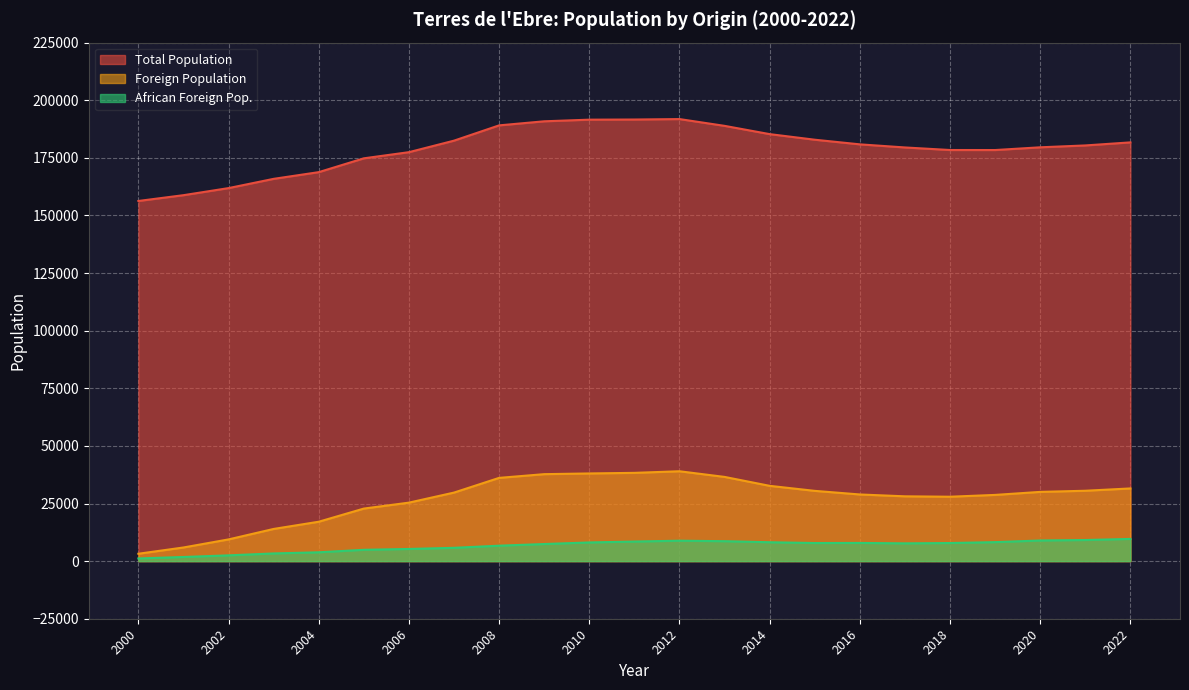

The African Foreign Pop. series shows 5705 at 2003. True or false?

False